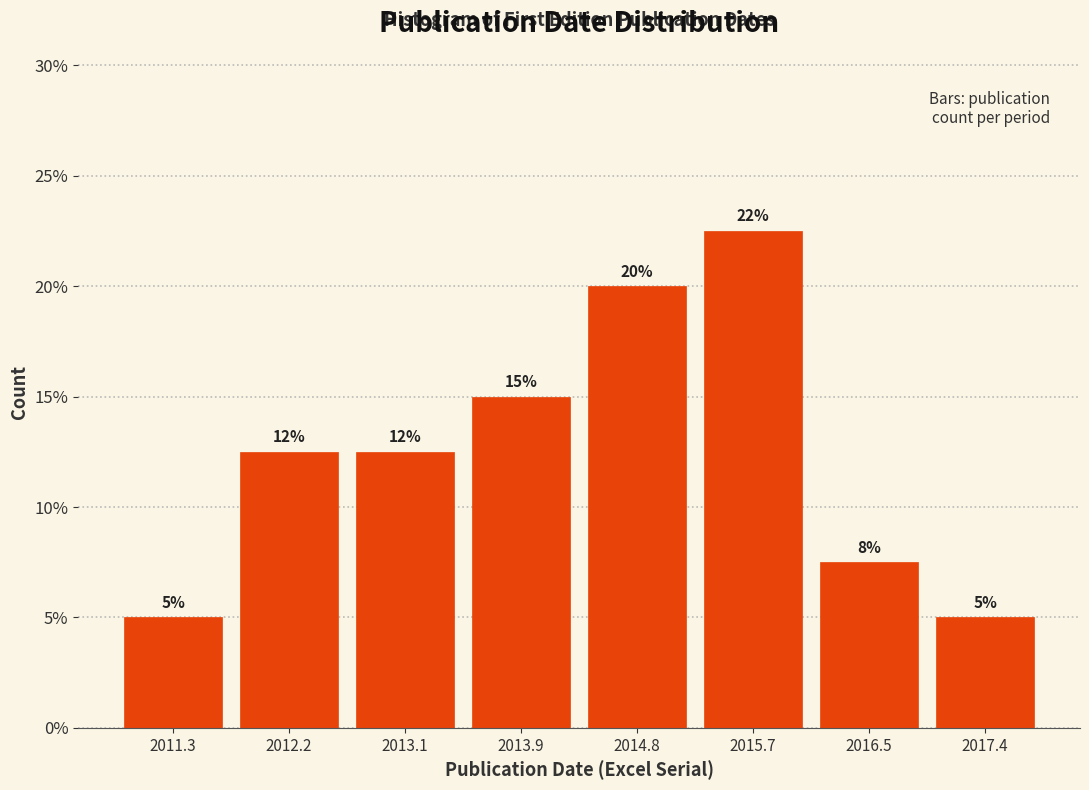

Which range on the x-axis has the tallest bar?

2015.2 to 2016.1